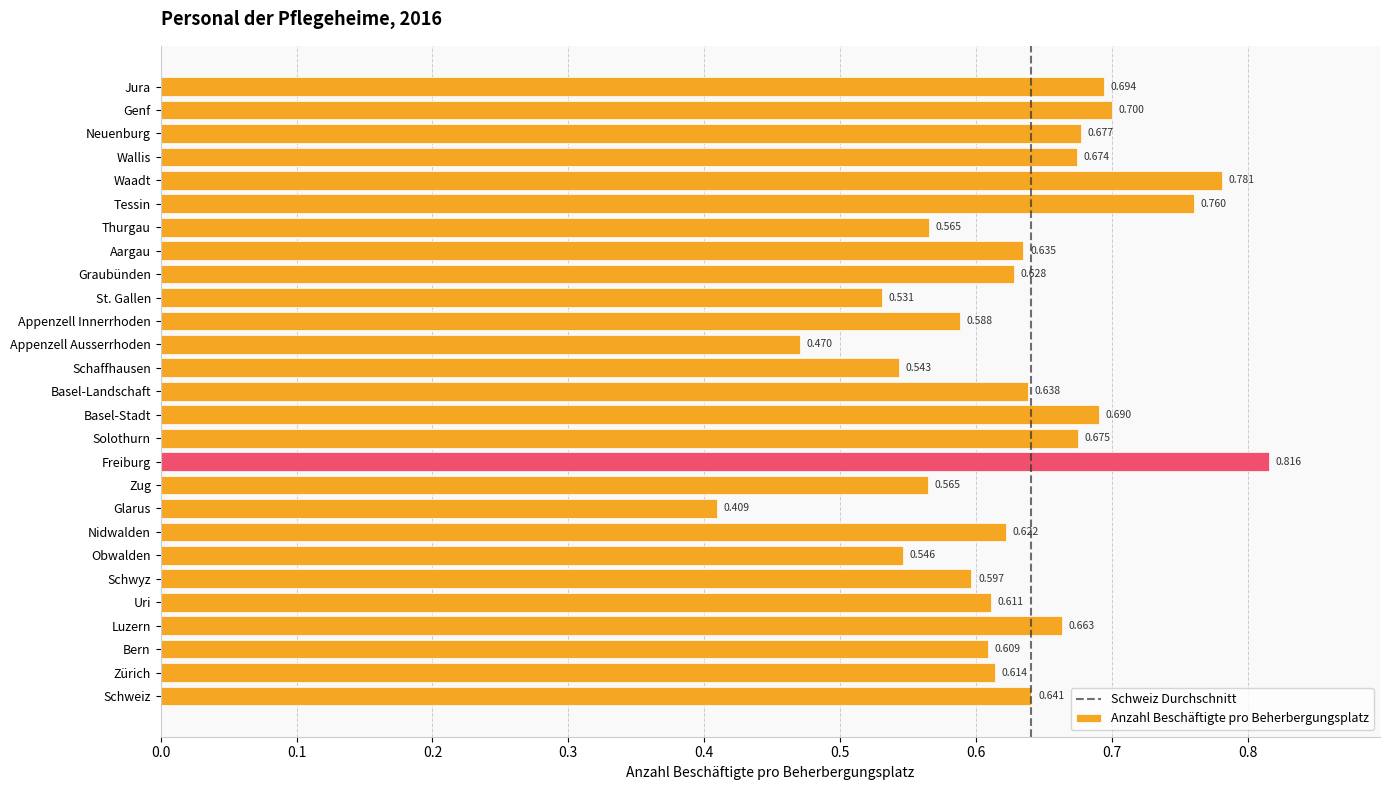

How many bars are there in total?

27